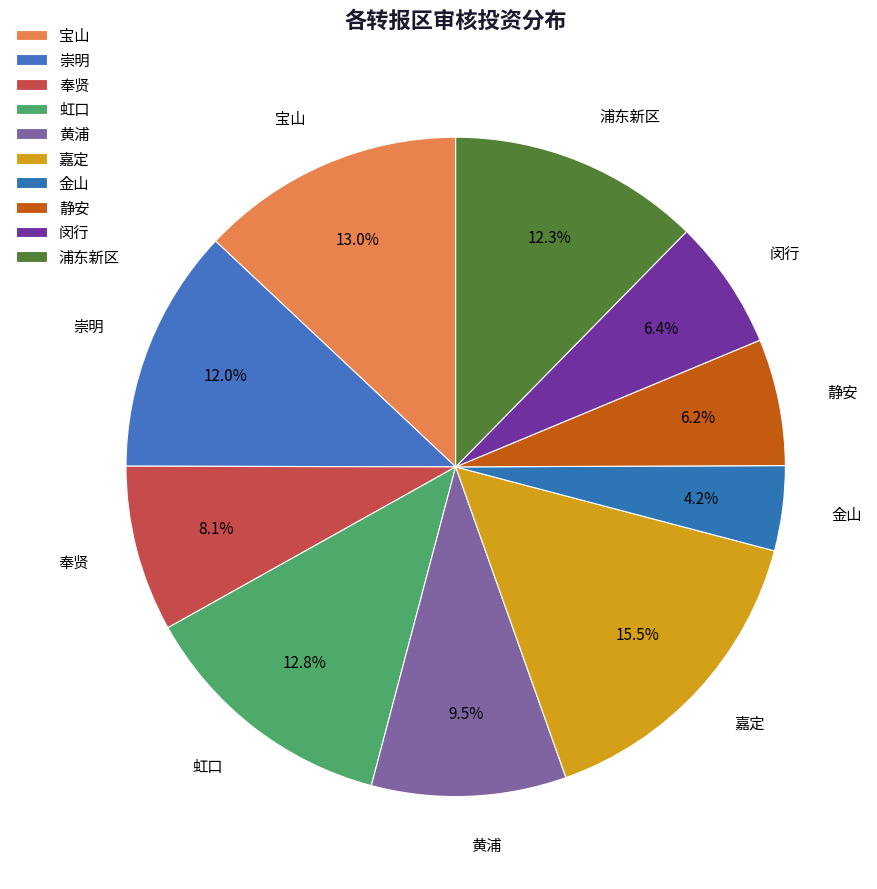

How many segments does this pie chart have?

10